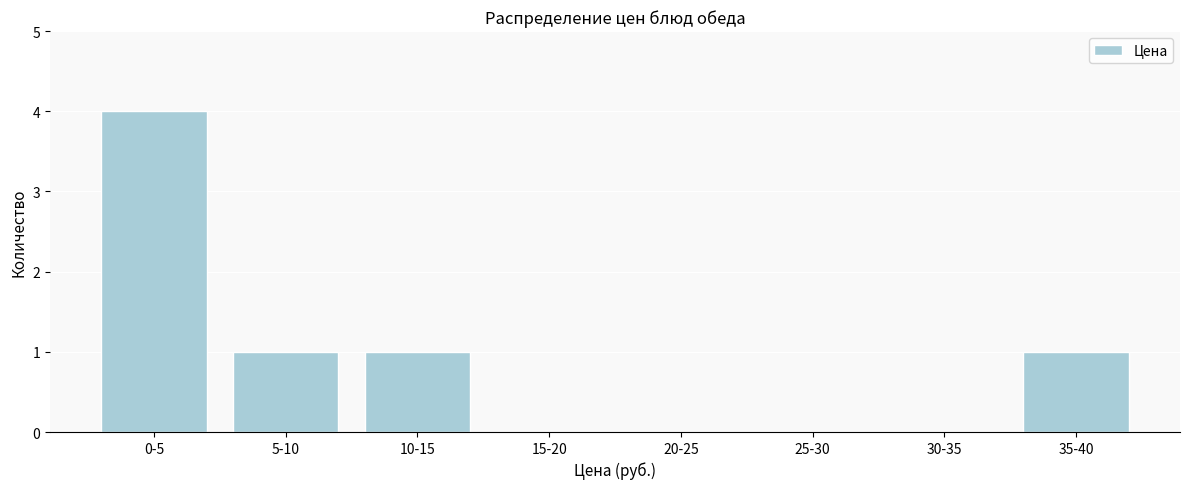

Reading left to right, transcribe all the data shown in this chart.

0-5=4	5-10=1	10-15=1	15-20=0	20-25=0	25-30=0	30-35=0	35-40=1